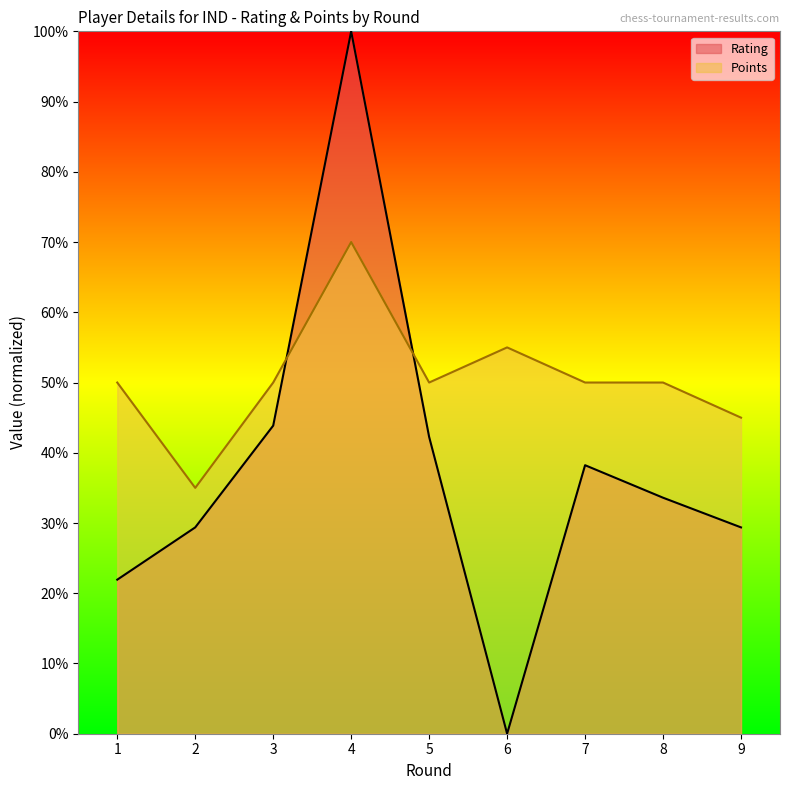

What value does the Rating series have at 1?

21.9